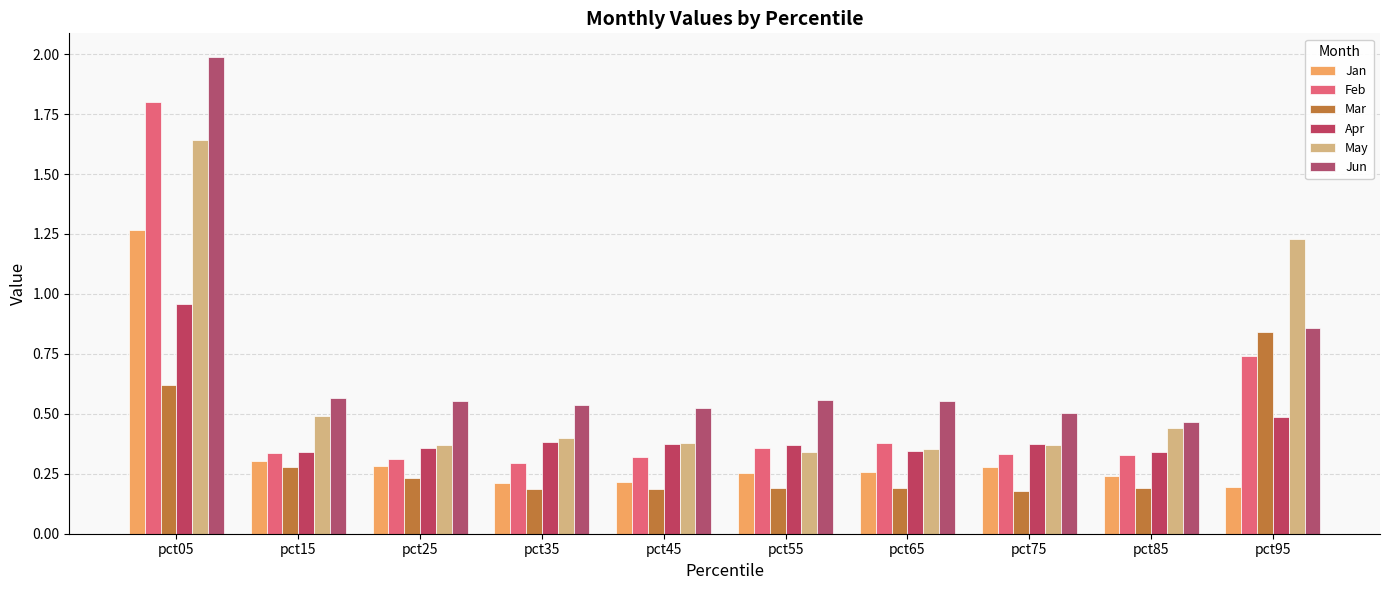

What value does the May series have at pct85?

0.4